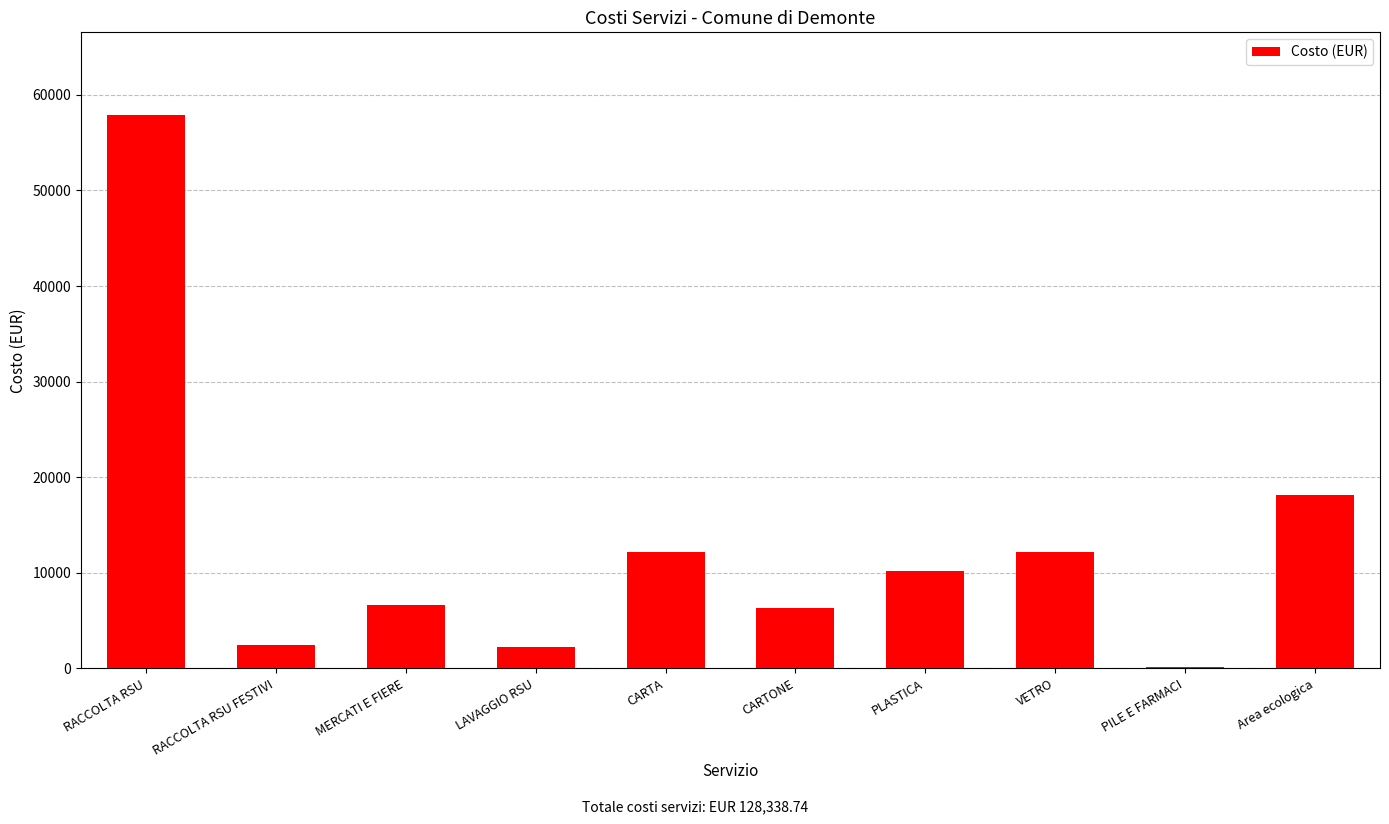

What is the change in value from RACCOLTA RSU to PILE E FARMACI?

-57672.2